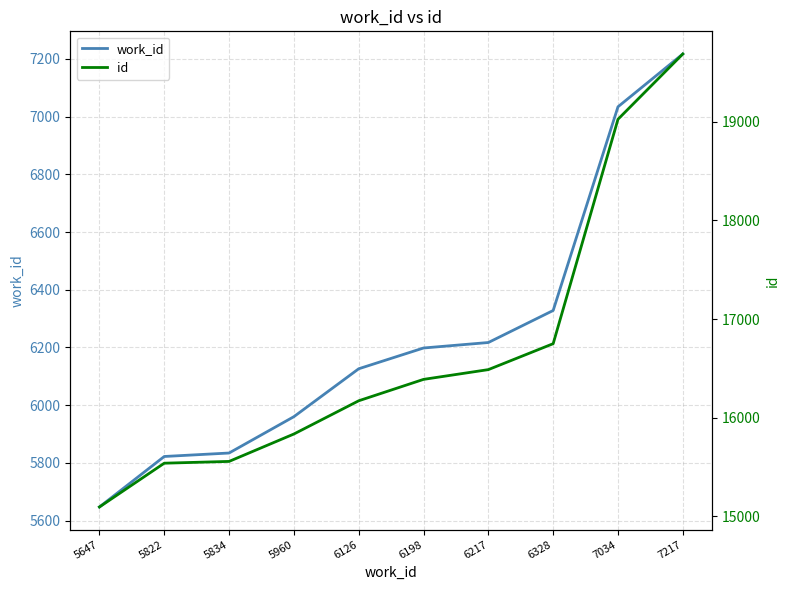

Is it true that id equals 15834 at 5960?

True